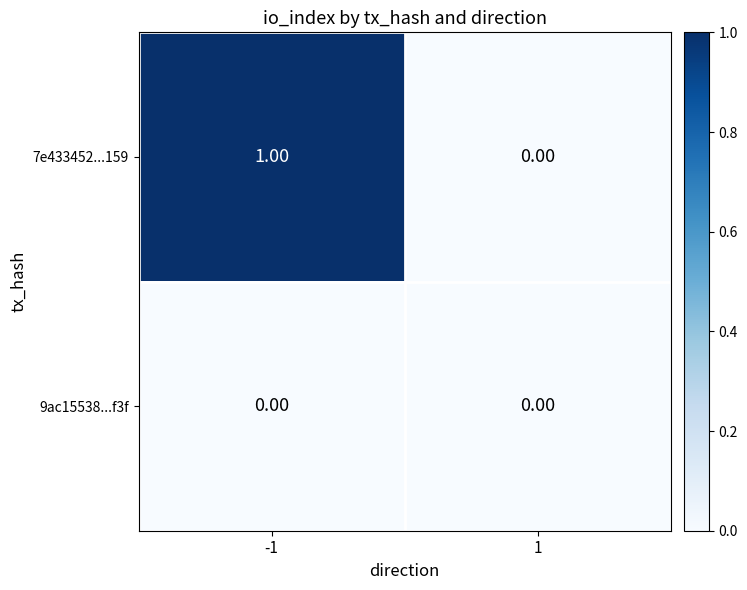

Which series has the widest spread of values?

7e433452...159